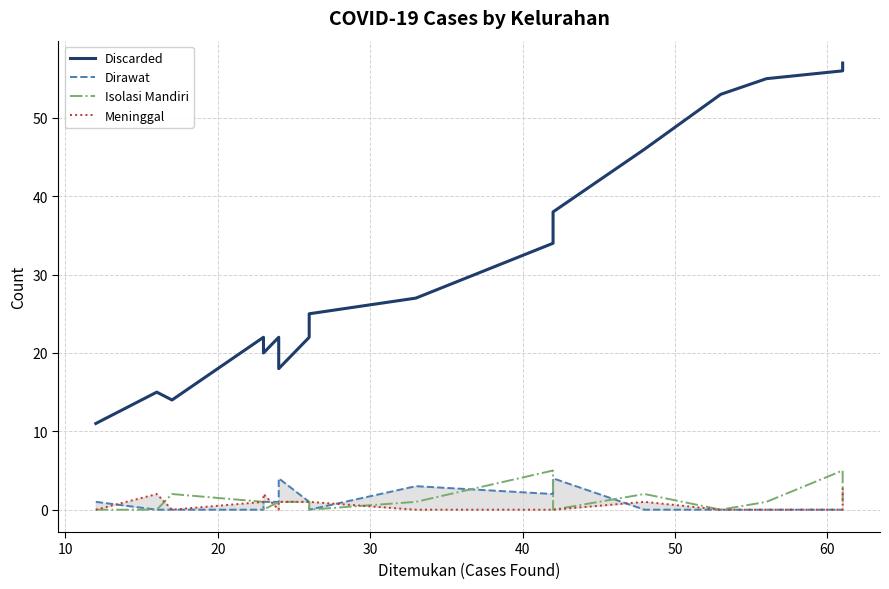

True or false: Isolasi Mandiri has more than 0 interior local peaks.

True